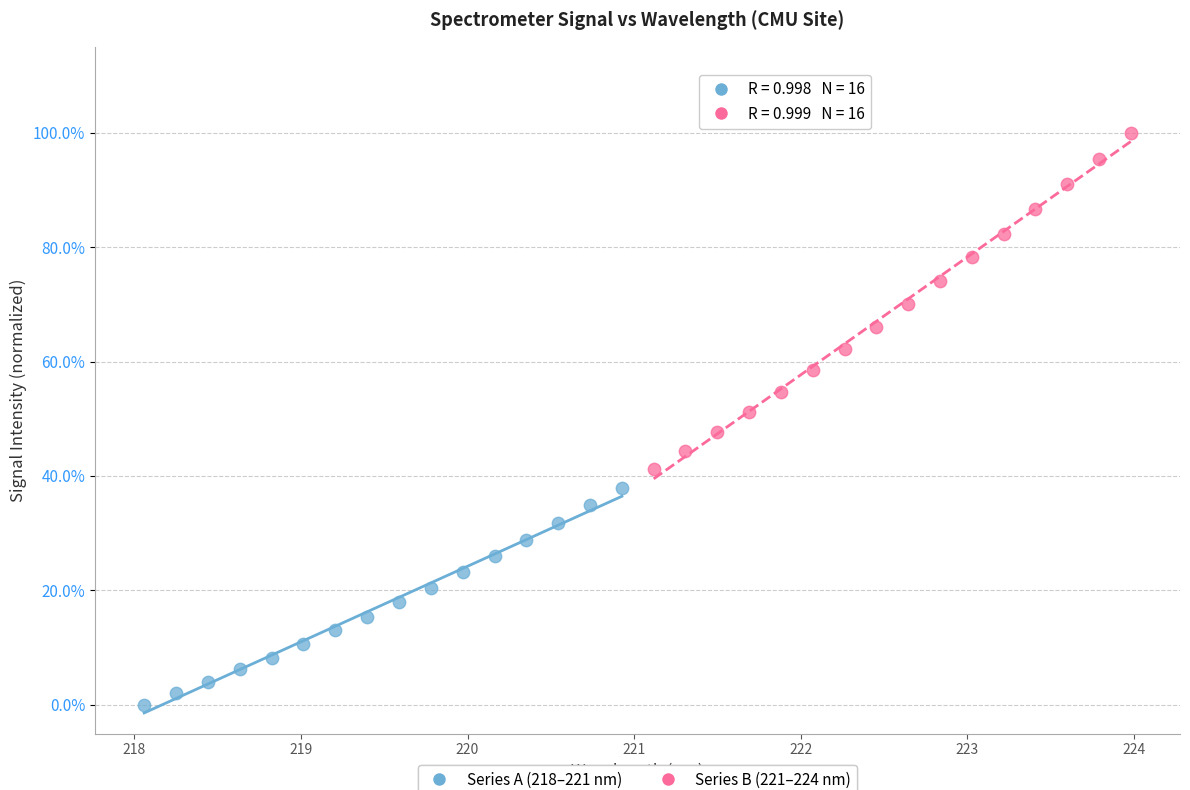

Which series contains the highest Y value?

Series B (221–224 nm)